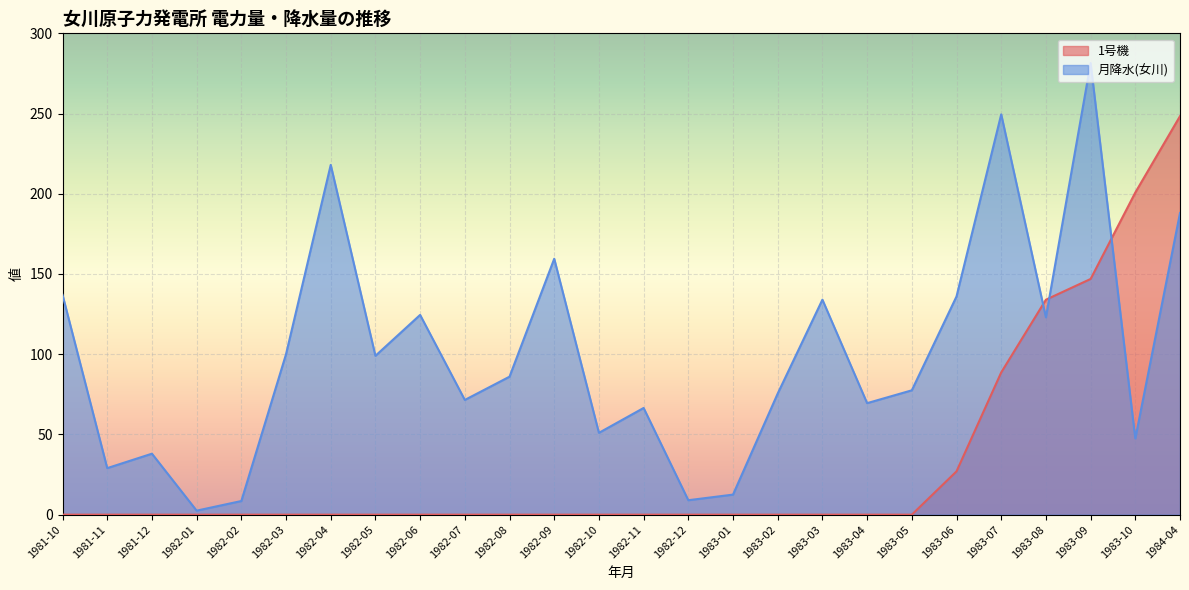

What is the sum of the 月降水(女川) values at 1983-05 and 1983-09?

359.0